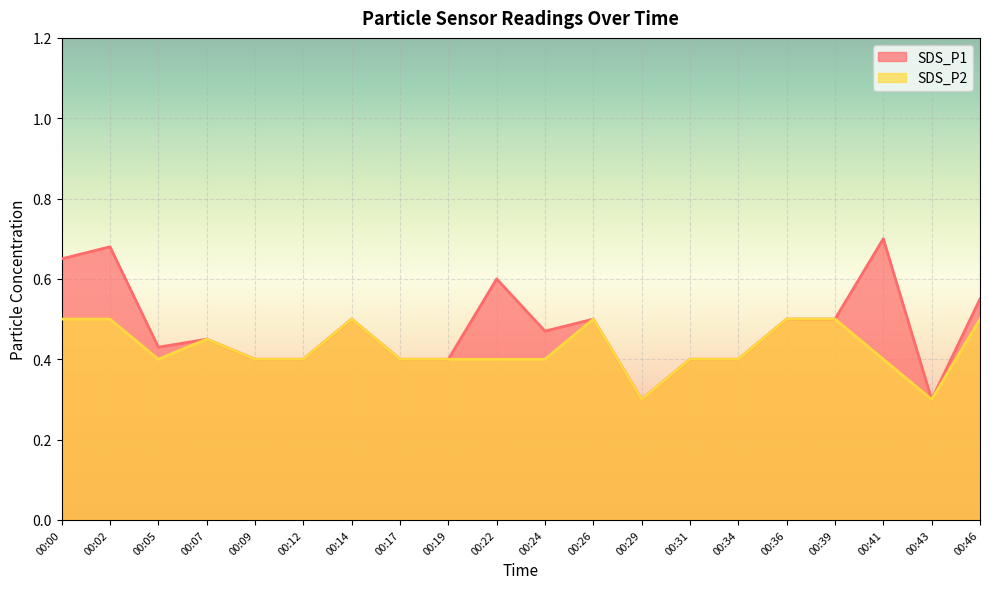

What is the minimum value for SDS_P2?

0.3